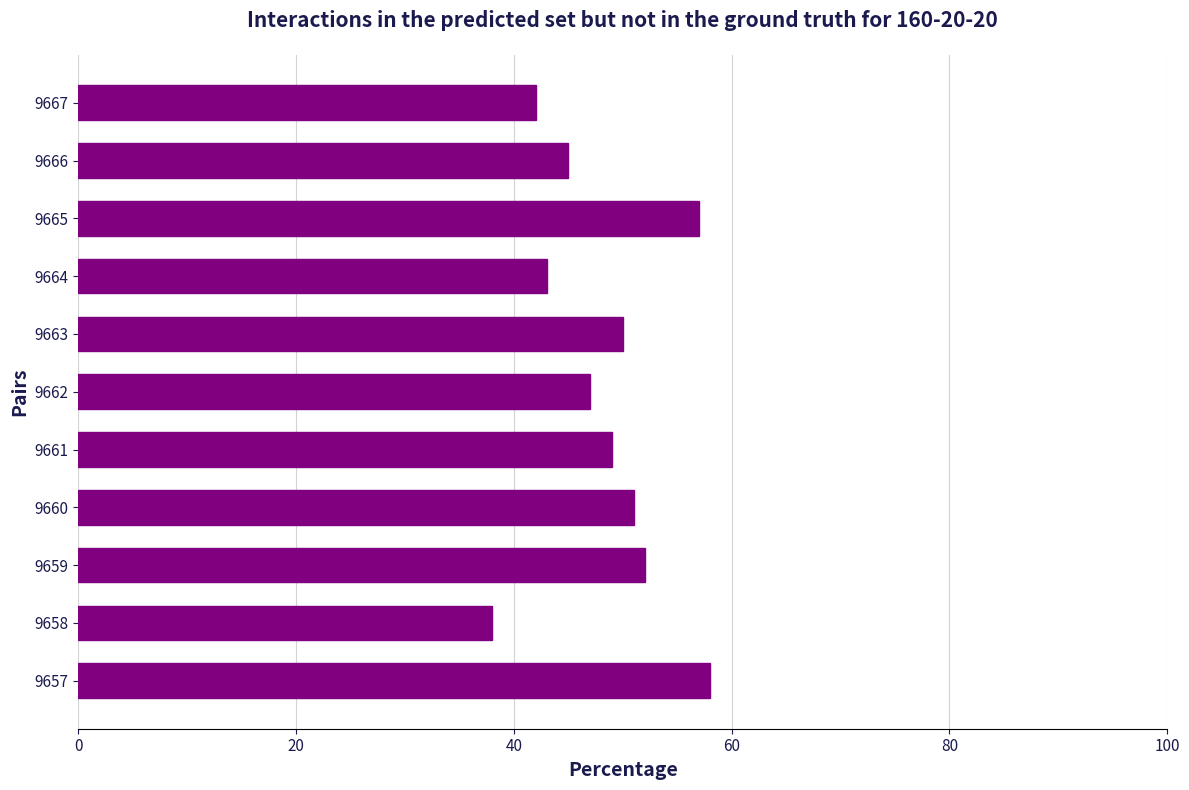

Does the chart contain any negative values?

No